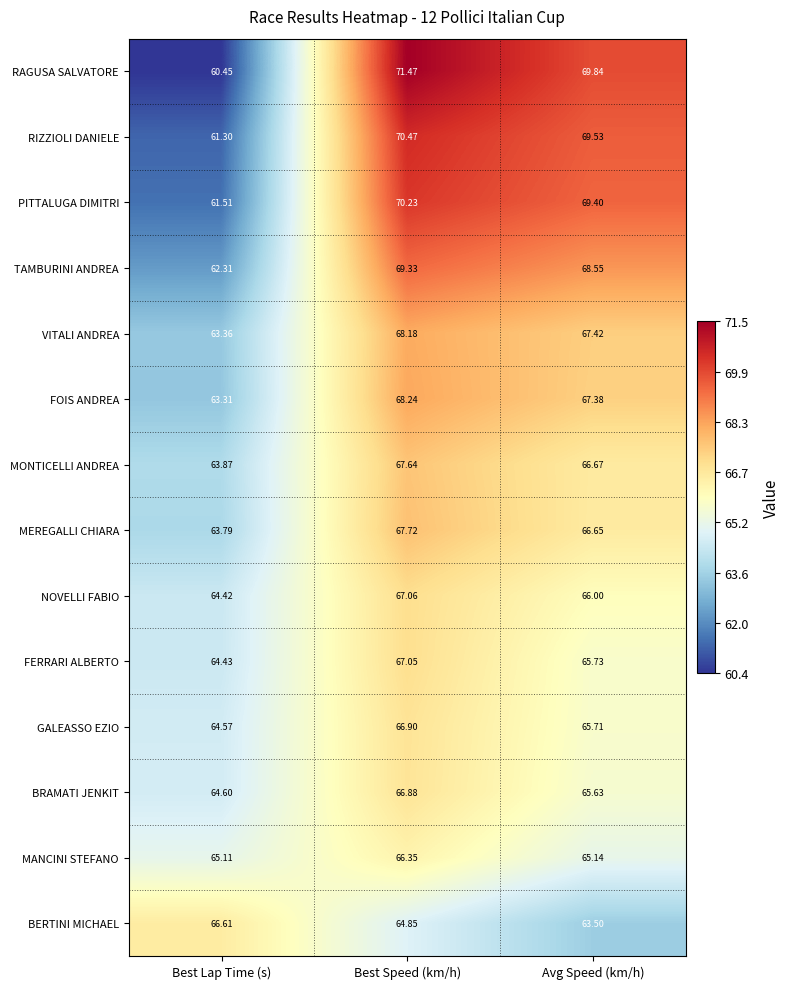

Which series has the largest range (max minus min)?

RAGUSA SALVATORE